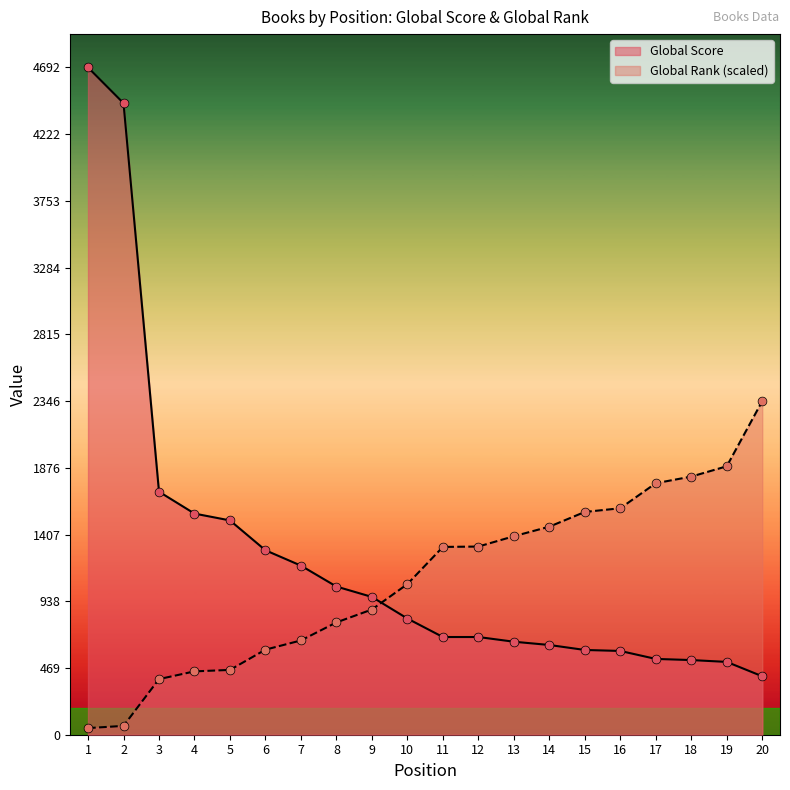

What is the total value across all series at 15?

2162.6